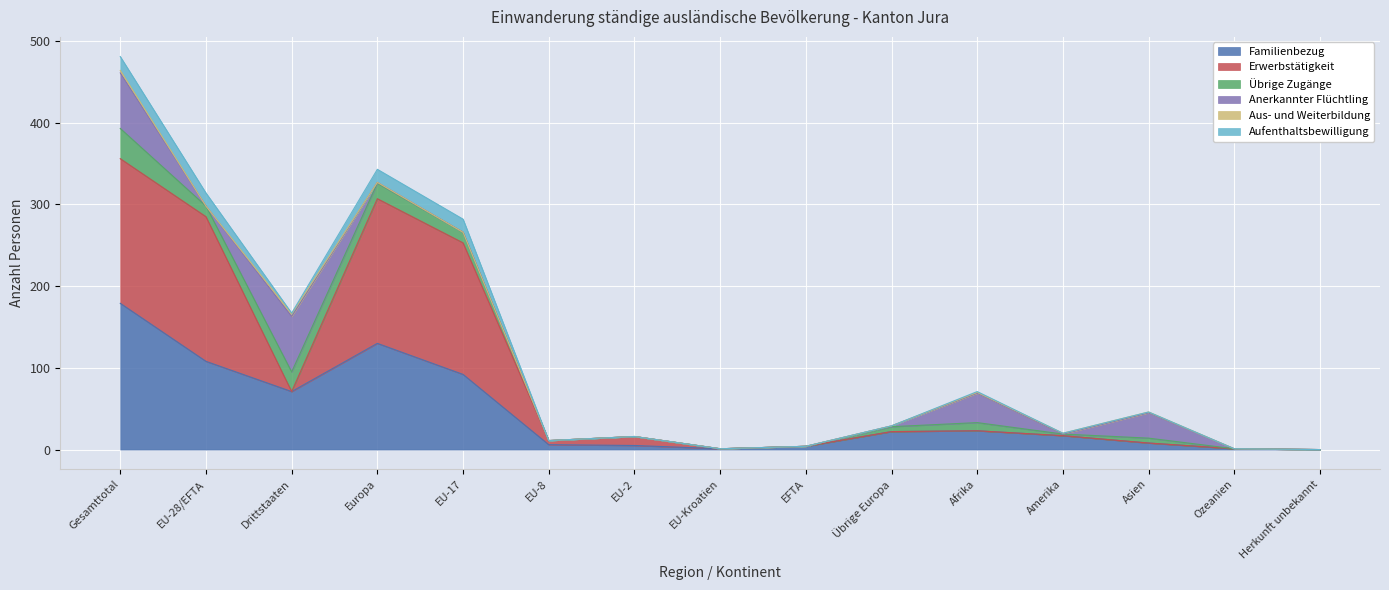

What is the average value of the Familienbezug series?

44